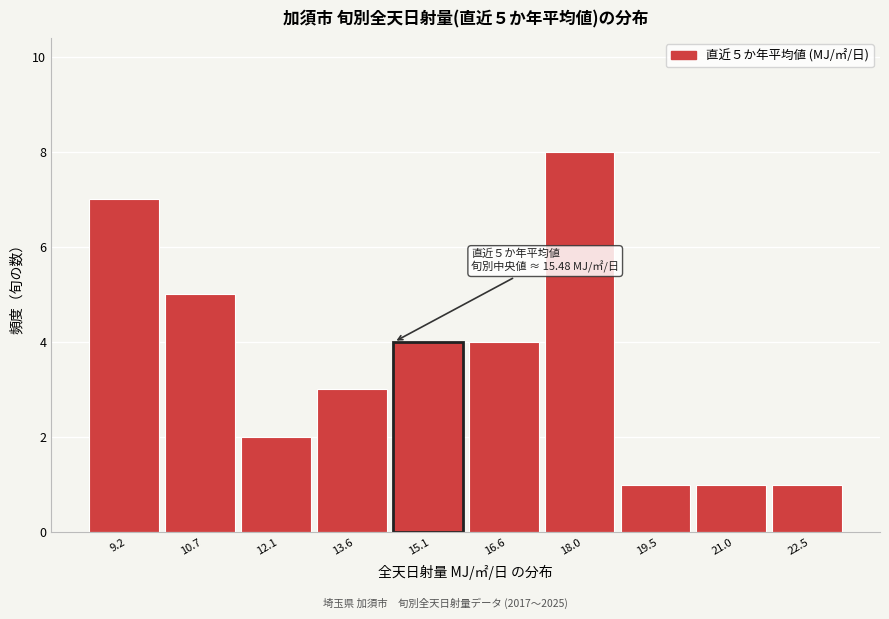

Reading left to right, what are all the values shown in this chart?

7	5	2	3	4	4	8	1	1	1